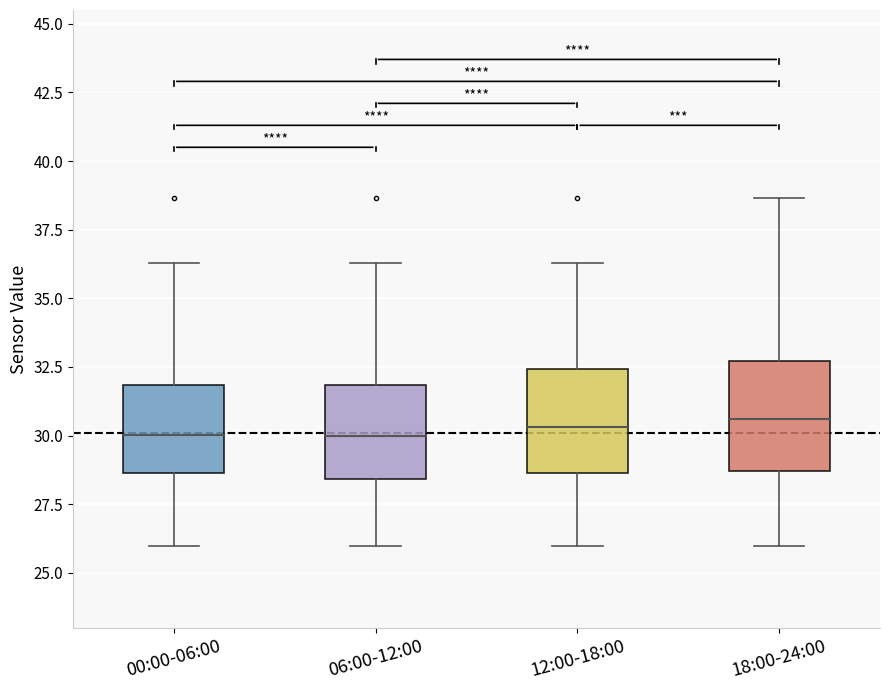

Reading left to right, read every box against the y-axis: the position of its median line, the range the box covers, and the ends of its whiskers. The values are not printed on the chart, so give them approximately, as read against the axis.

00:00-06:00: median 30.0, box 28.5 to 32.0, whiskers 26.0 to 36.5
06:00-12:00: median 30.0, box 28.5 to 32.0, whiskers 26.0 to 36.5
12:00-18:00: median 30.5, box 28.5 to 32.5, whiskers 26.0 to 36.5
18:00-24:00: median 30.5, box 28.5 to 32.5, whiskers 26.0 to 38.5